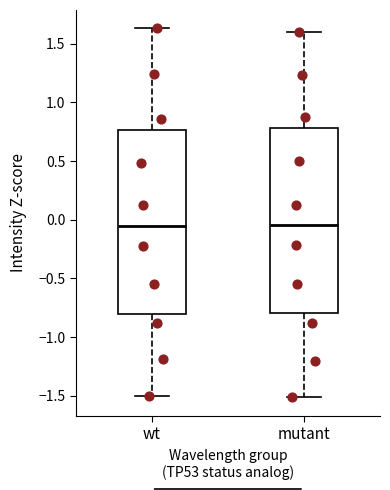

Where does the lower whisker of the box for wt end on the y-axis? The values are not printed on the chart, so give them approximately, as read against the axis.

-1.50